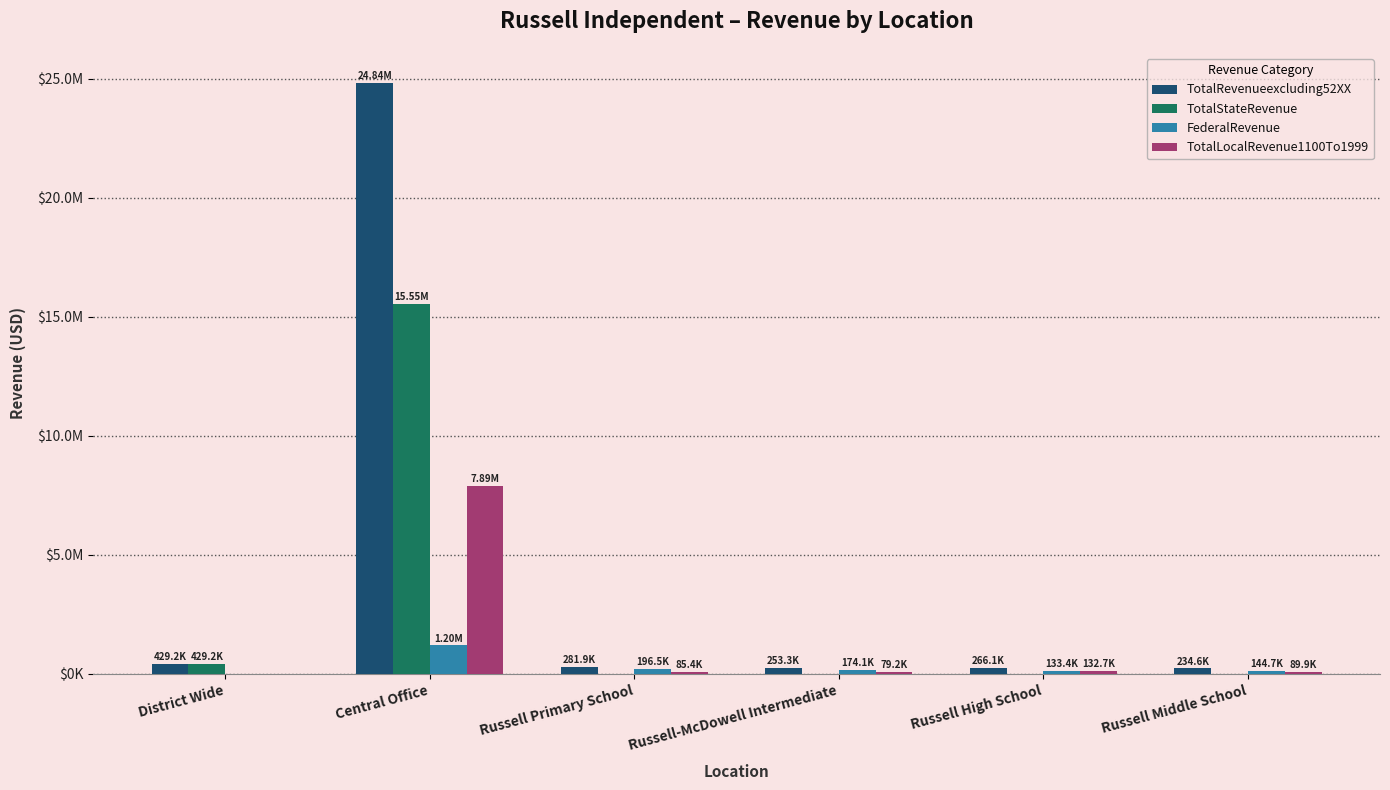

What is the label of the 4th bar from the right?

Russell Primary School